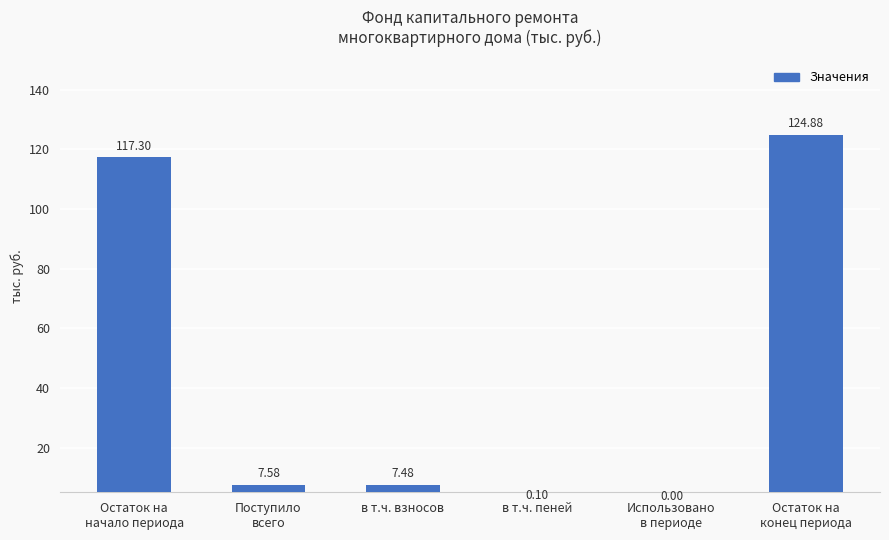

At which label does the data first exceed 7?

Остаток на
начало периода